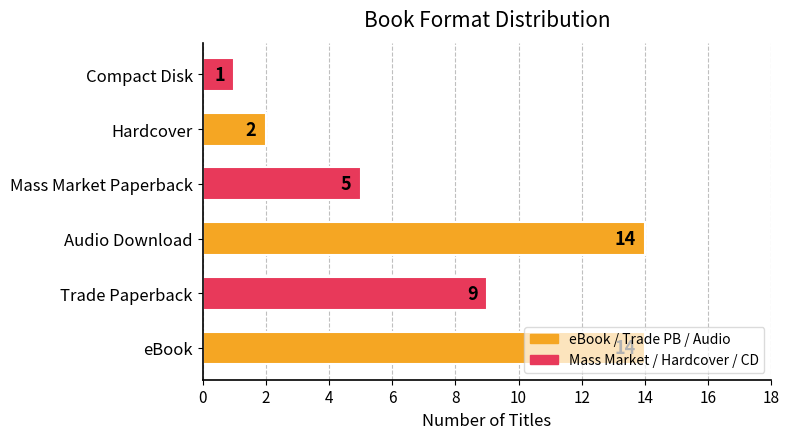

What is the change in value from eBook to Compact Disk?

-13